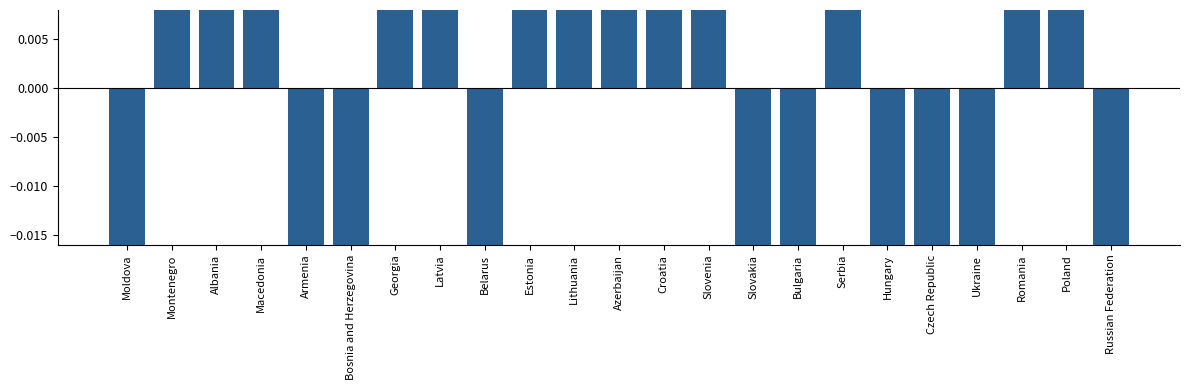

How many distinct data groups are displayed?

1